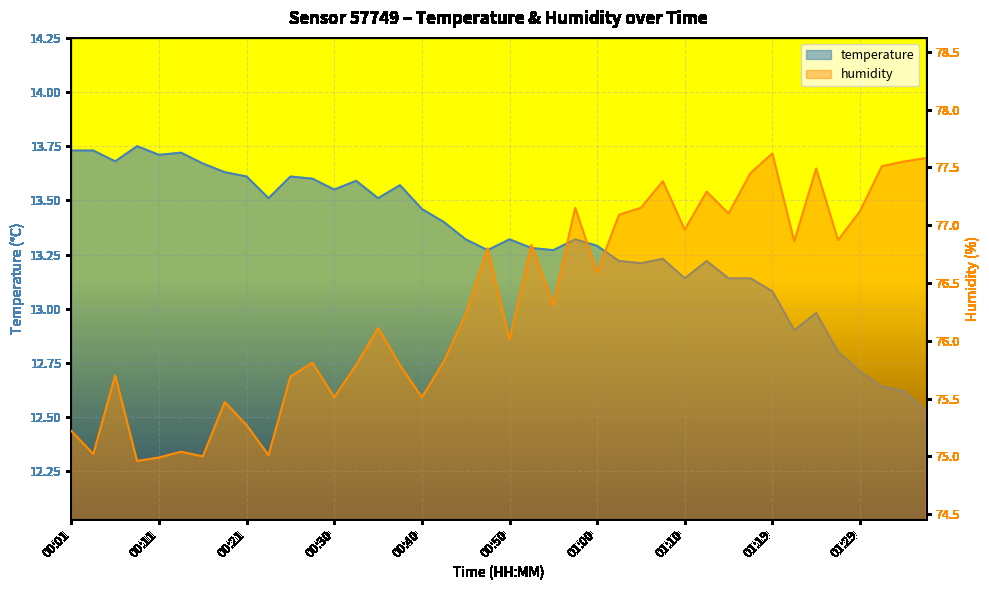

How many interior local valleys does the humidity series have?

13